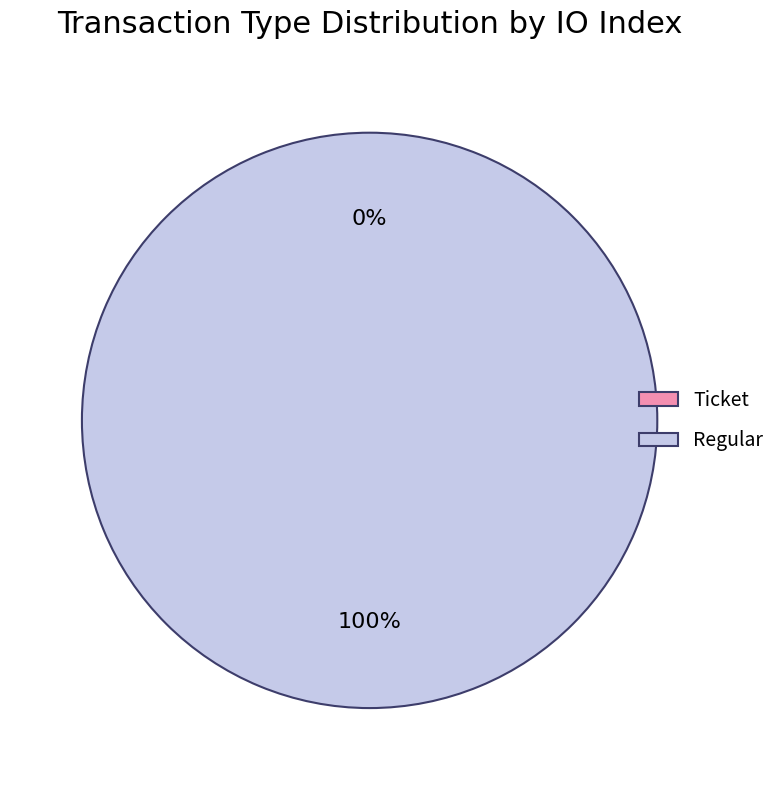

Does any single category account for the majority?

Yes